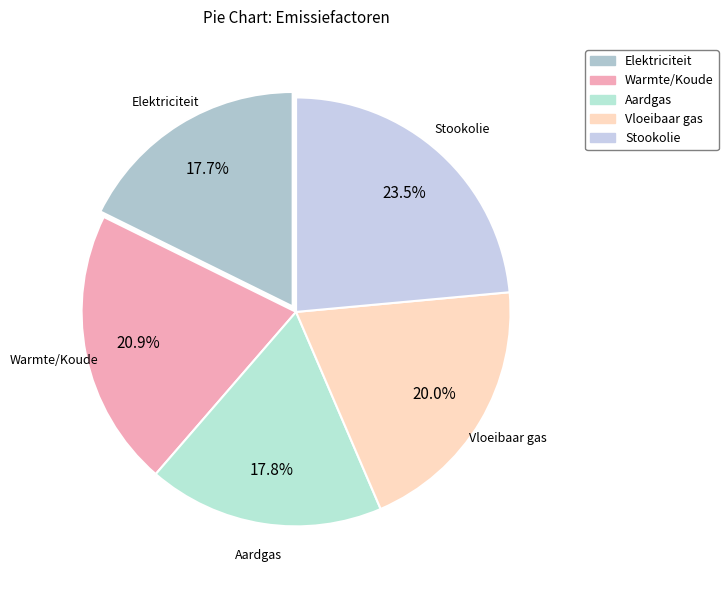

Combined, what portion of the pie is Warmte/Koude and Elektriciteit?

38.6%